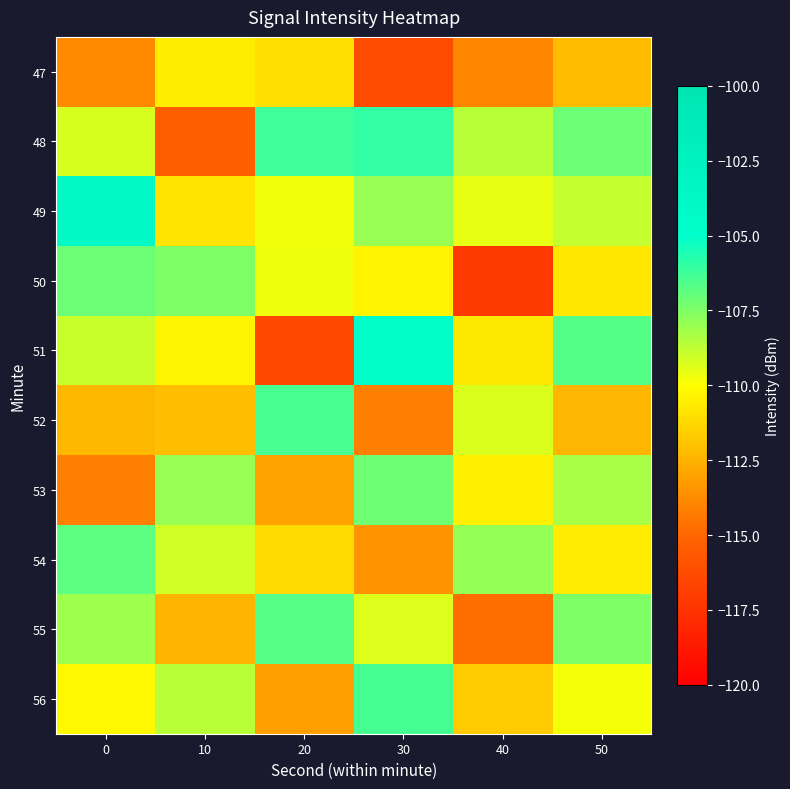

Count the number of categories in the chart.

6